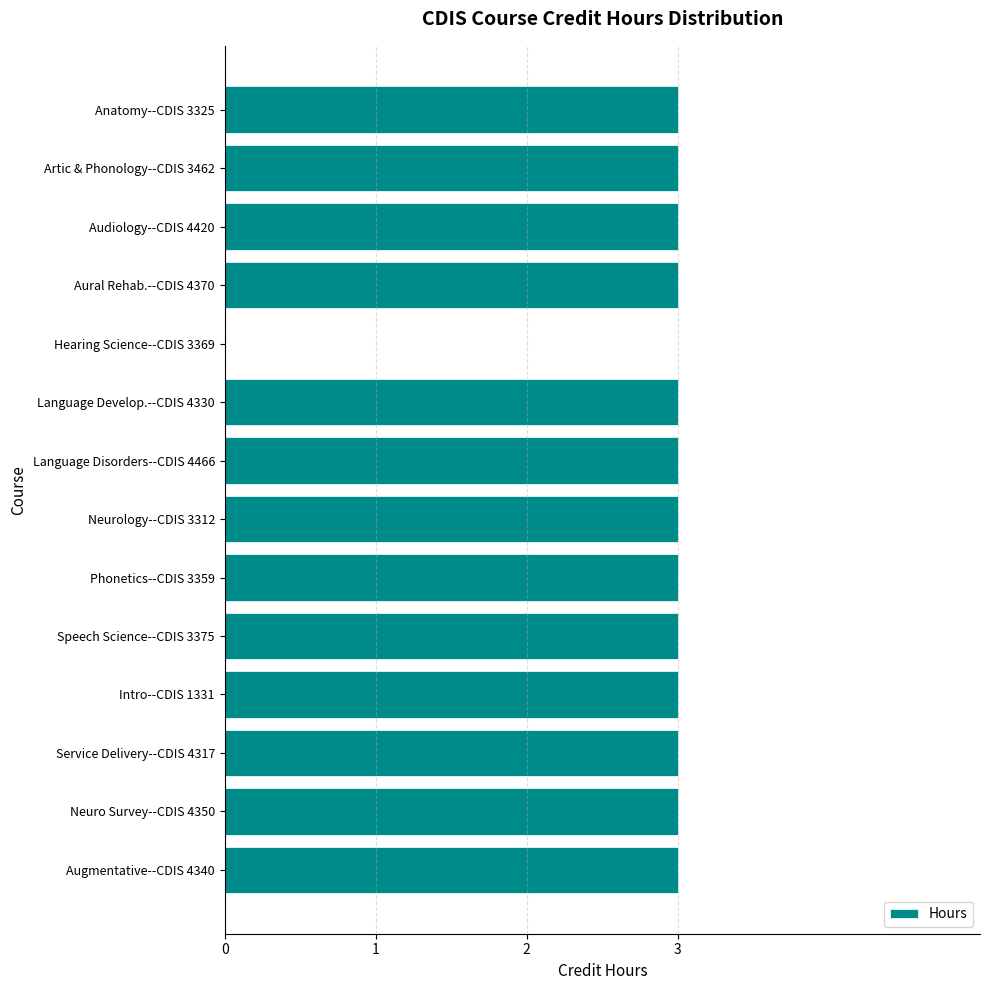

What is the ratio of the value at Language Develop.--CDIS 4330 to the value at Augmentative--CDIS 4340?

1.0